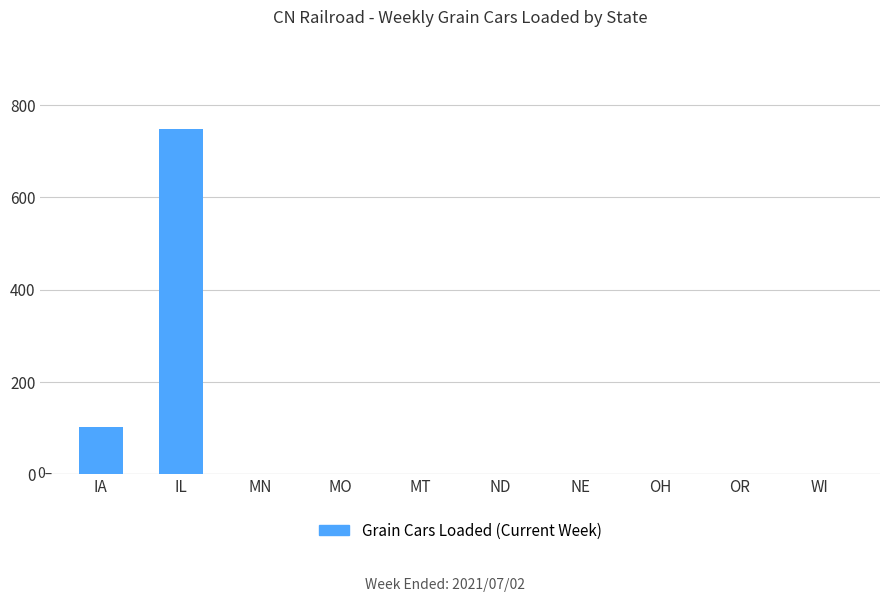

Where is the data nearest to the value 374?

IA